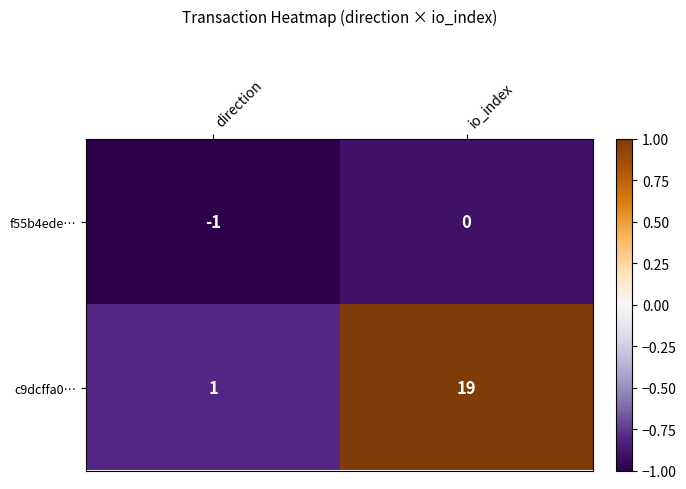

Between direction and io_index, which series saw the biggest shift?

c9dcffa0…